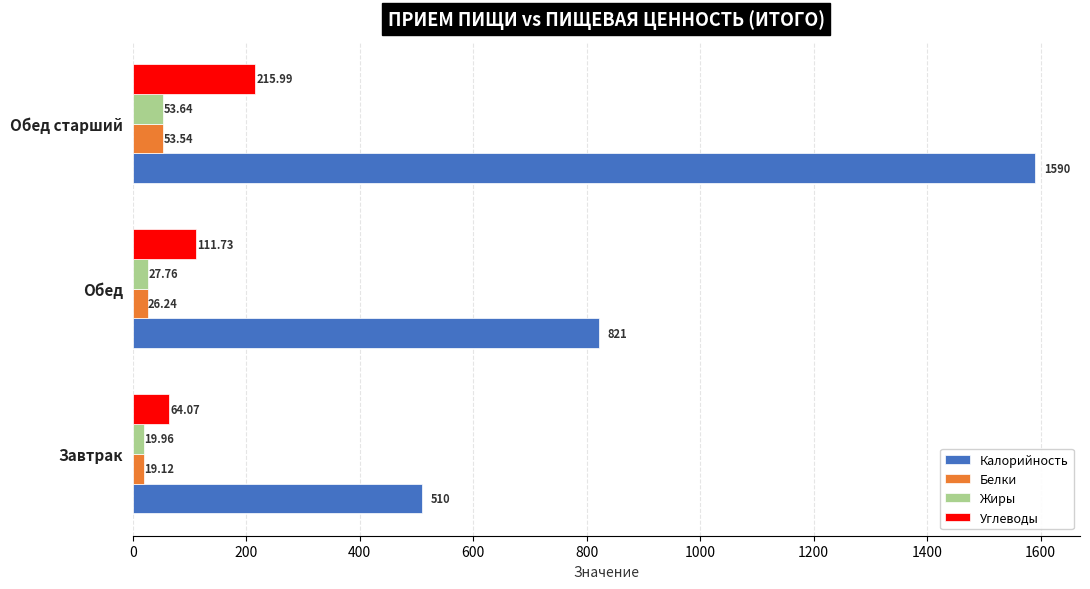

Which label corresponds to the largest value in the chart?

Обед старший